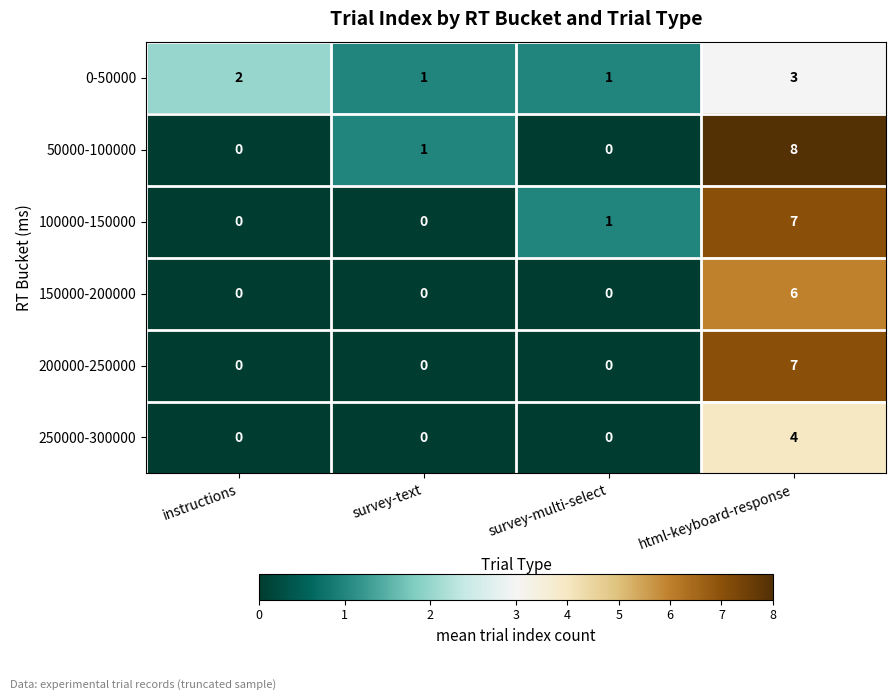

What value does the 50000-100000 series have at html-keyboard-response?

8